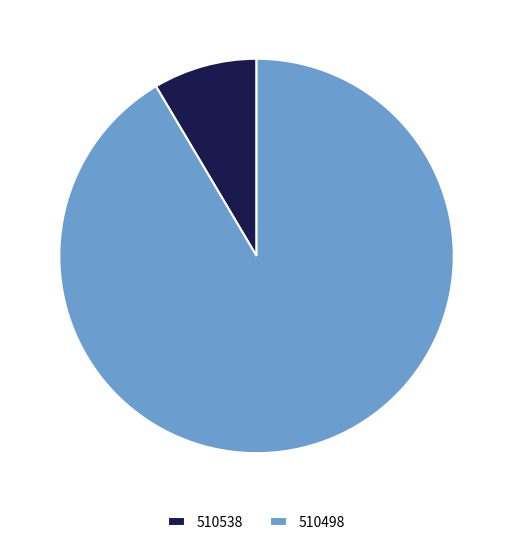

True or false: 510498 accounts for 91% of the total.

True